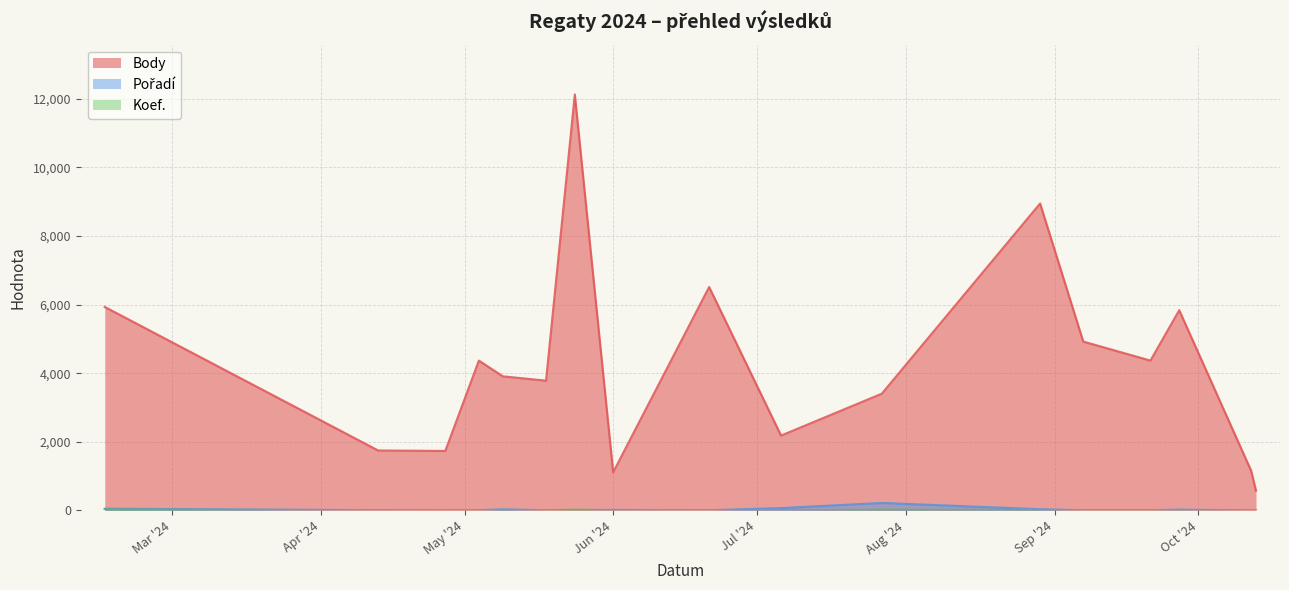

How many lines are shown in the chart?

3